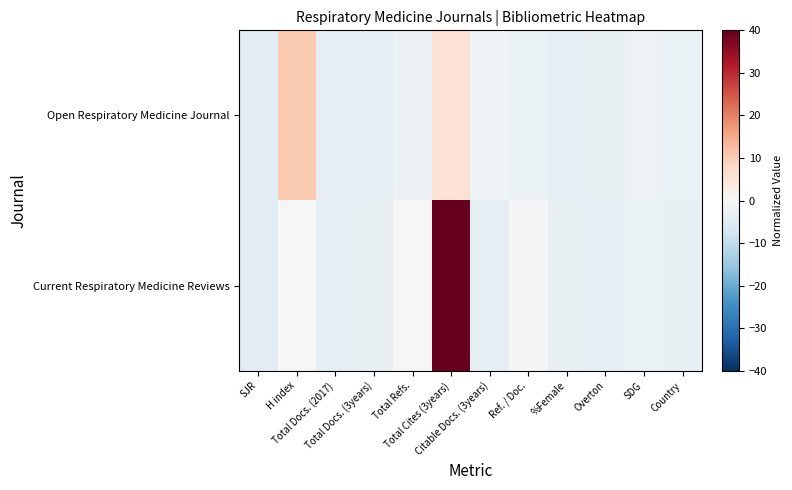

Reading left to right, extract all data points from this chart.

Open Respiratory Medicine Journal: SJR=-4.1	H index=10.3	Total Docs. (2017)=-3.3	Total Docs. (3years)=-3.8	Total Refs.=-2.5	Total Cites (3years)=5.8	Citable Docs. (3years)=-1.6	Ref. / Doc.=-2.6	%Female=-3.6	Overton=-2.9	SDG=-2.0	Country=-2.7
Current Respiratory Medicine Reviews: SJR=-4.1	H index=-0.0	Total Docs. (2017)=-3.6	Total Docs. (3years)=-2.8	Total Refs.=-0.0	Total Cites (3years)=40.0	Citable Docs. (3years)=-3.5	Ref. / Doc.=-0.8	%Female=-2.9	Overton=-3.6	SDG=-2.7	Country=-2.9